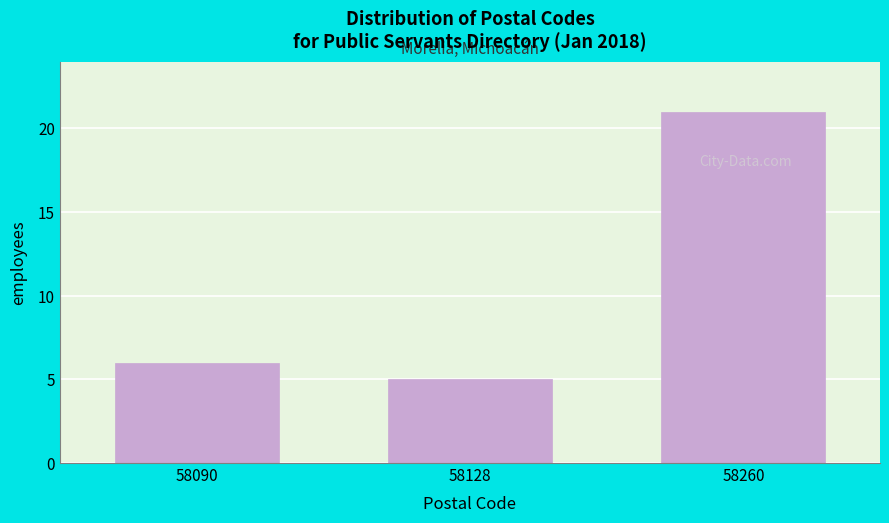

Reading left to right, transcribe all the data shown in this chart.

6	5	21